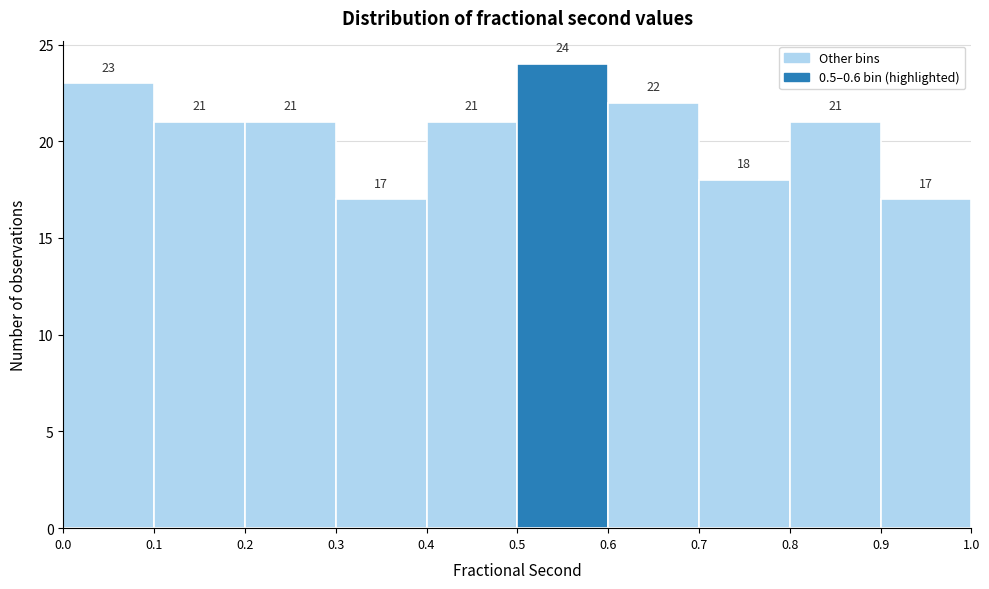

Which range on the x-axis has the tallest bar?

0.5 to 0.6